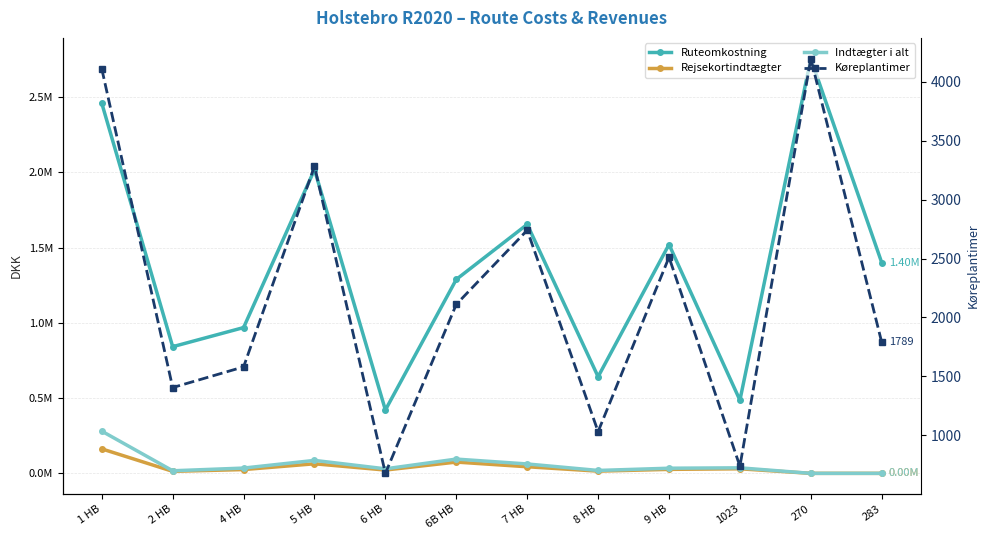

True or false: Rejsekortindtægter and Ruteomkostning intersect in this chart.

False